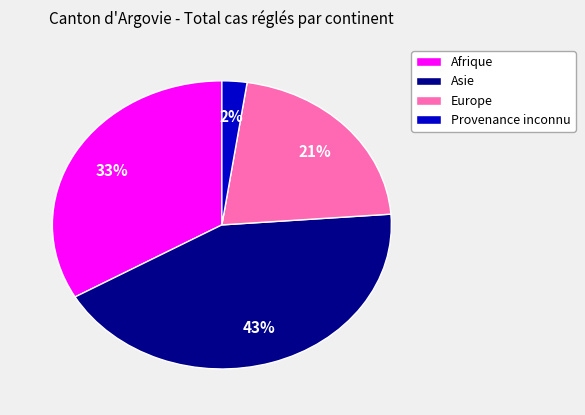

To the nearest percent, what is the average slice percentage?

25%